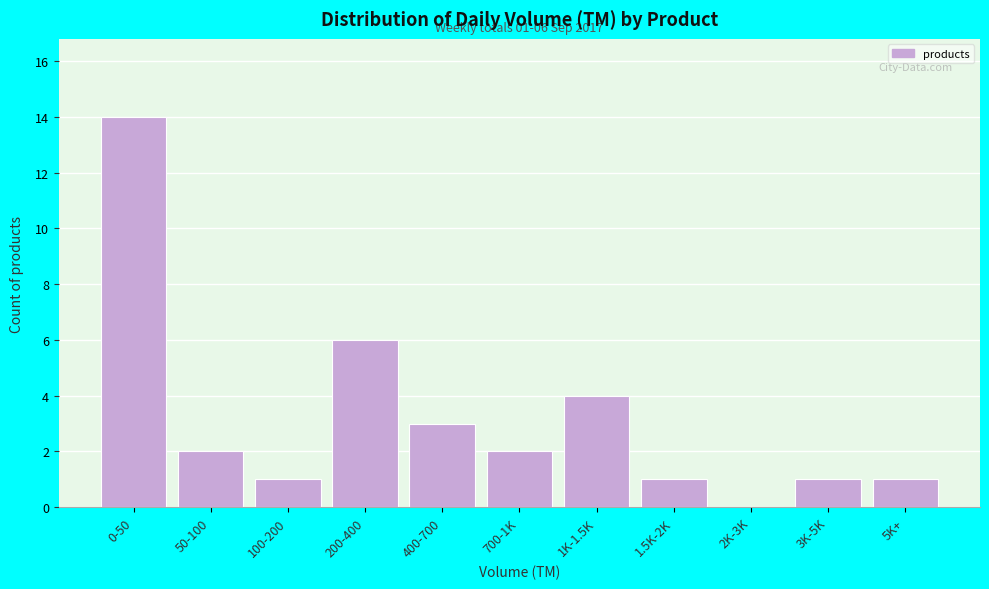

Reading left to right, transcribe all the data shown in this chart.

0-50=14	50-100=2	100-200=1	200-400=6	400-700=3	700-1K=2	1K-1.5K=4	1.5K-2K=1	2K-3K=0	3K-5K=1	5K+=1